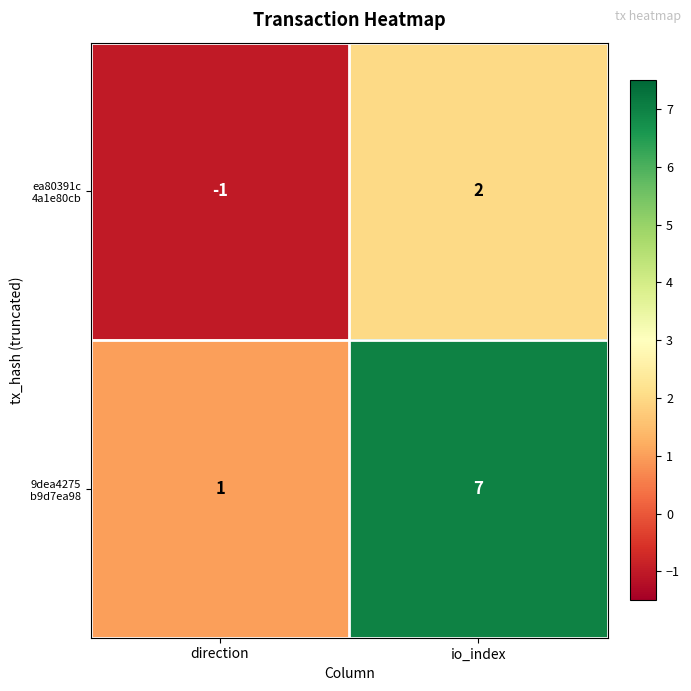

What is the spread (max minus min) of values at io_index?

5